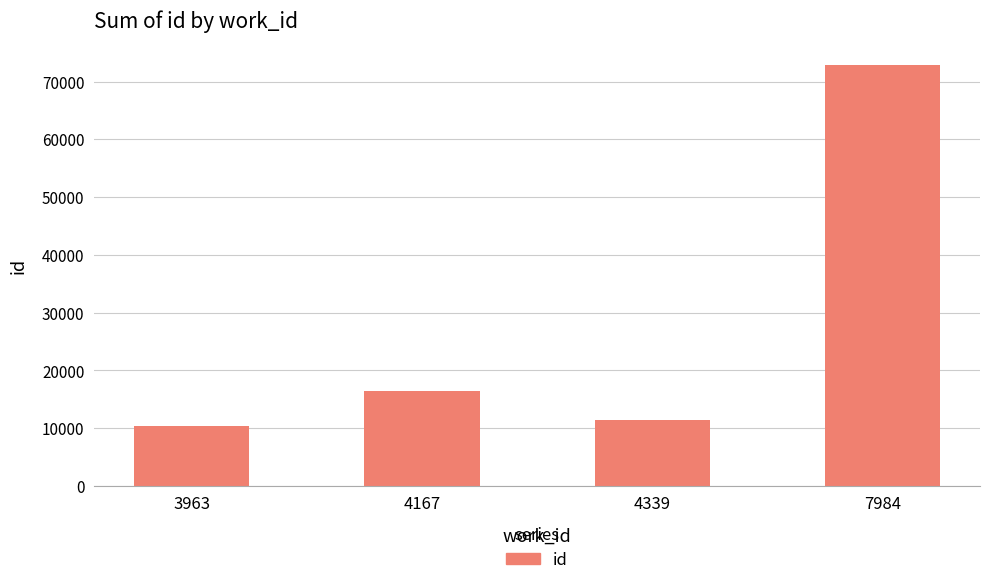

Rank the categories by value from highest to lowest.

7984, 4167, 4339, 3963